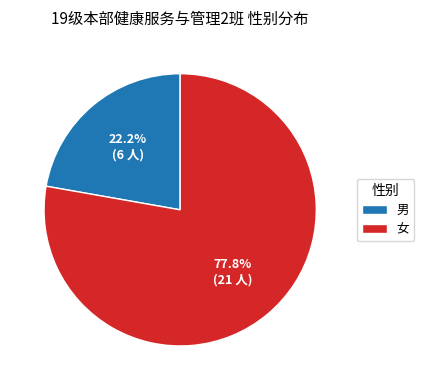

Rank the categories by value from lowest to highest.

男, 女